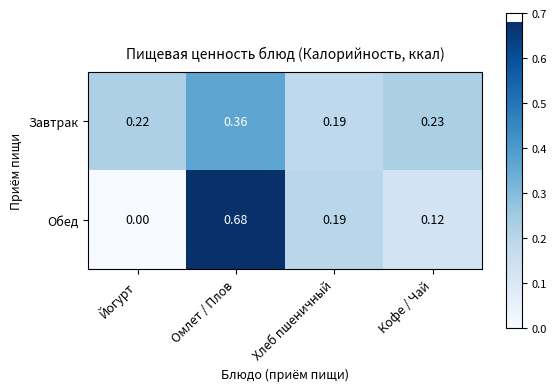

Which category has the lowest value in the Обед series?

Йогурт